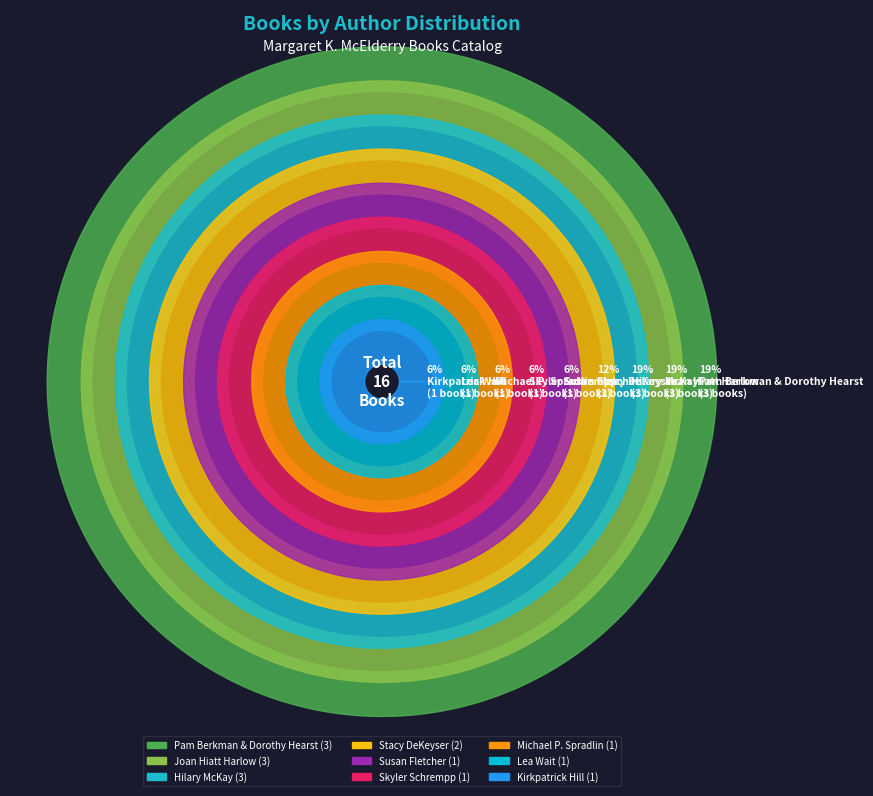

The Stacy DeKeyser slice represents 21% of the pie. True or false?

False